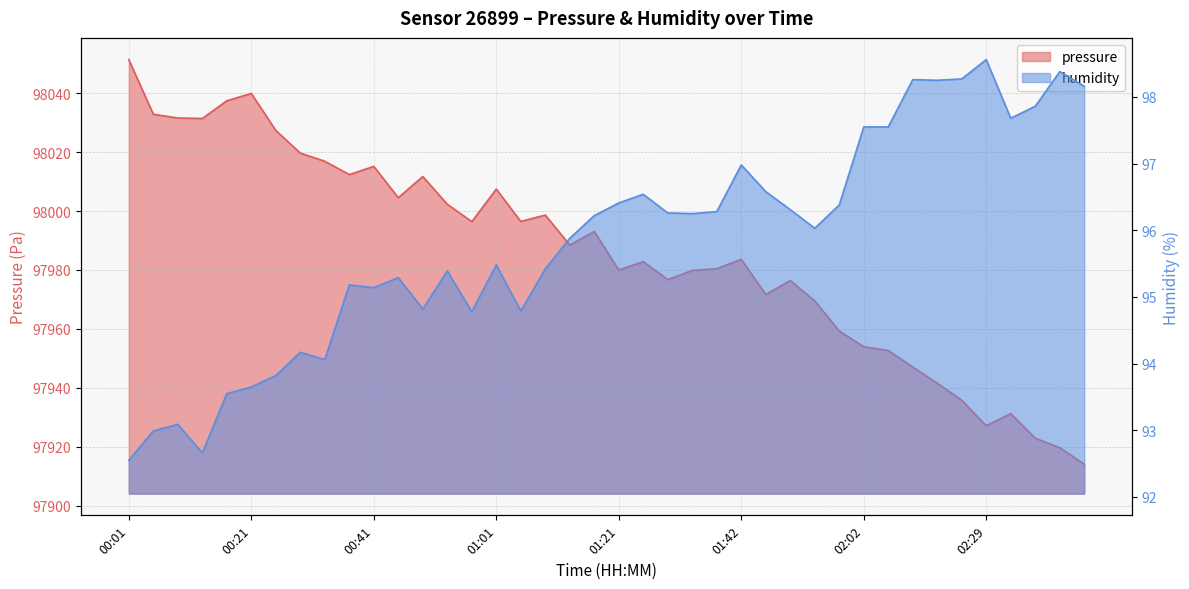

What value does the pressure series have at 01:54?

97969.5